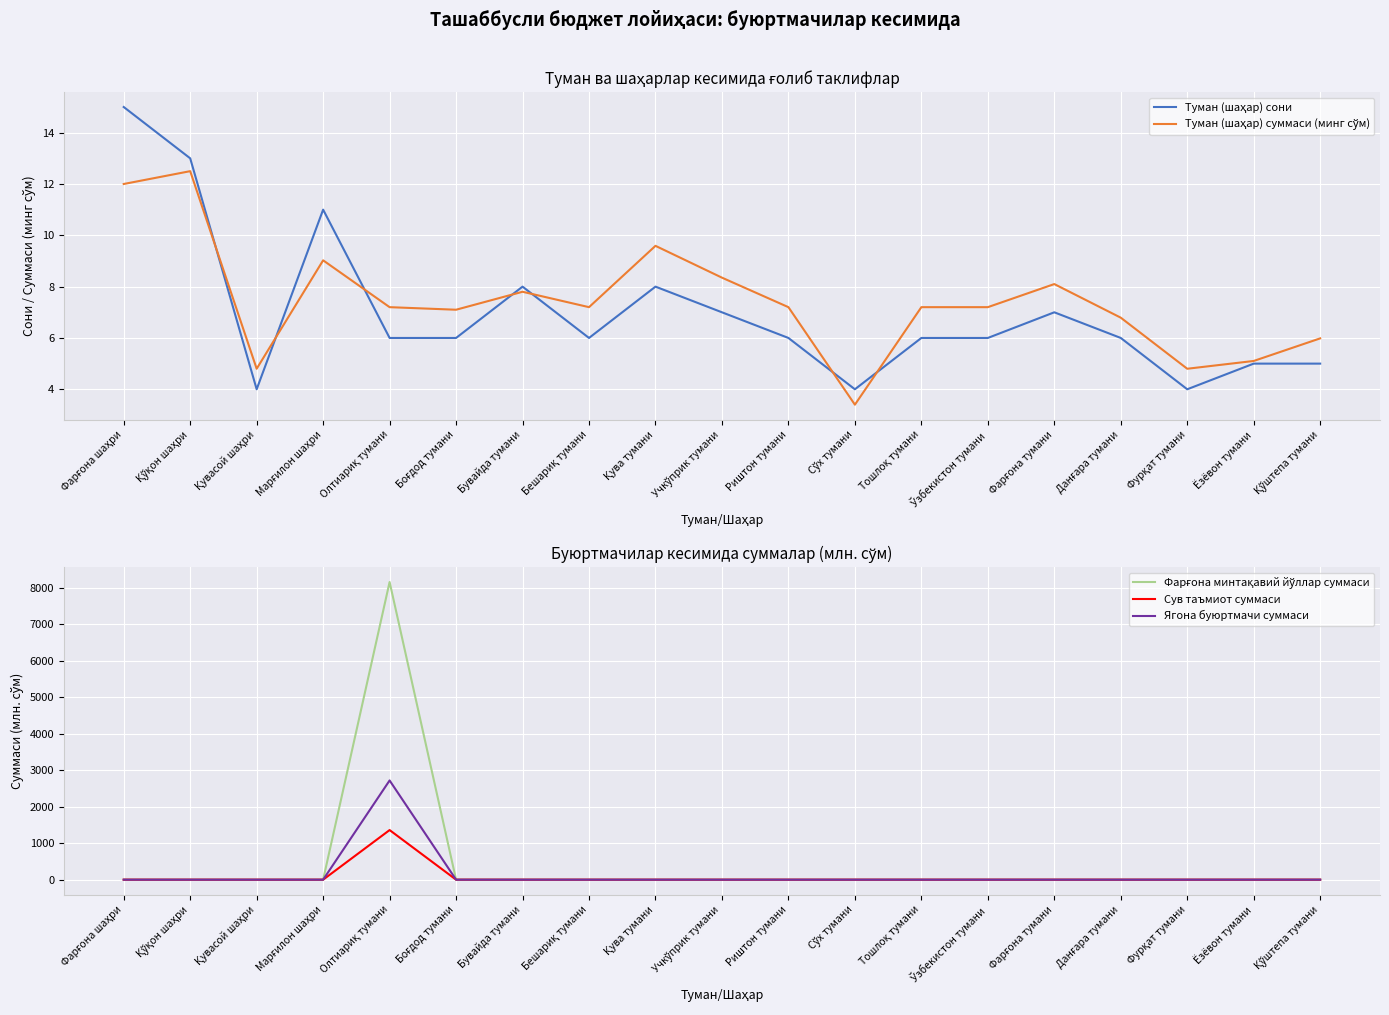

List the series in order of their peak value, highest first.

Фарғона минтақавий йўллар суммаси, Ягона буюртмачи суммаси, Сув таъмиот суммаси, Туман (шаҳар) сони, Туман (шаҳар) суммаси (минг сўм)